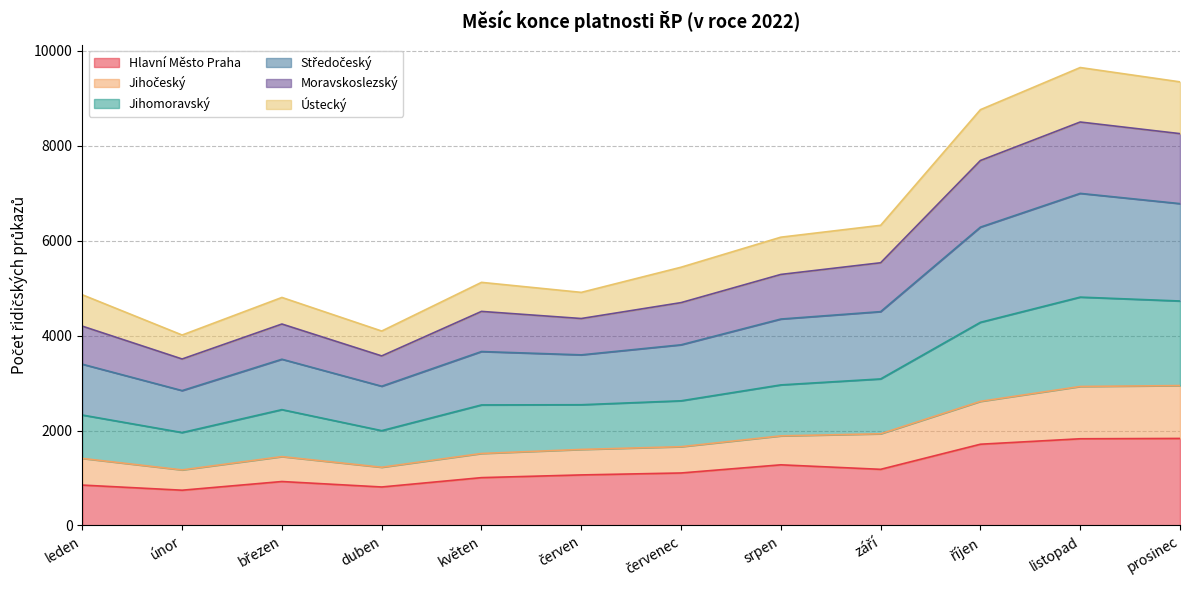

Which has a higher value, srpen or září?

srpen